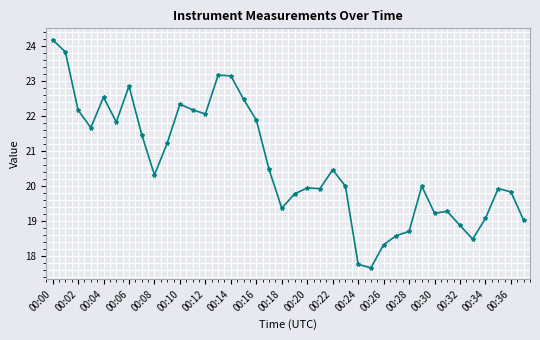

What is the smallest value displayed?

17.7